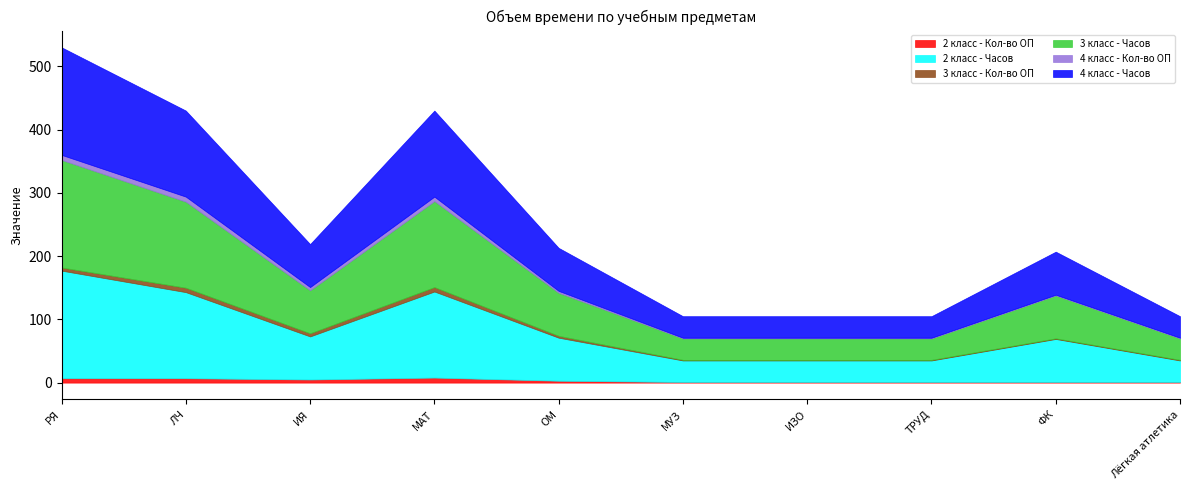

Does the chart display data point markers on the line(s)?

No